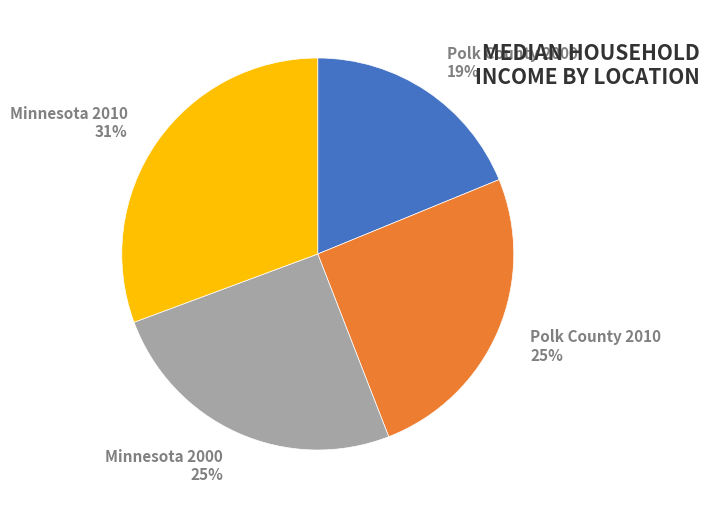

Do Polk County 2000 and Polk County 2010 together represent more than half of the pie?

No